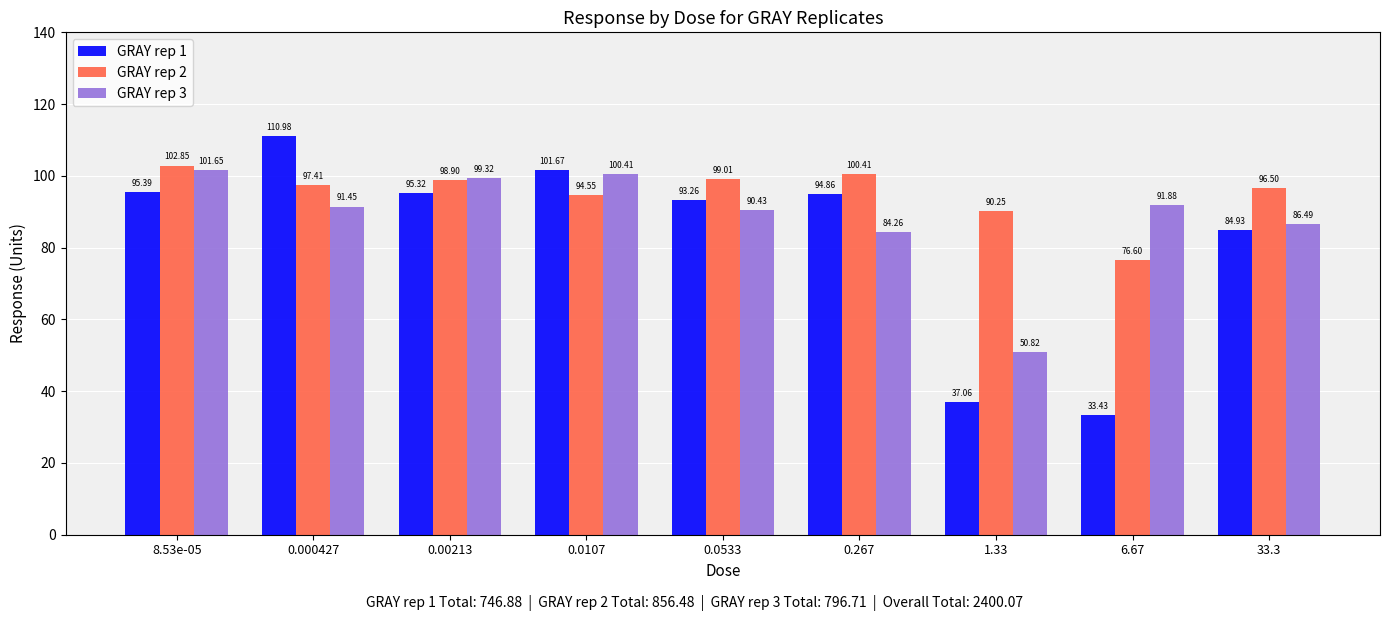

Which series has the largest range (max minus min)?

GRAY rep 1